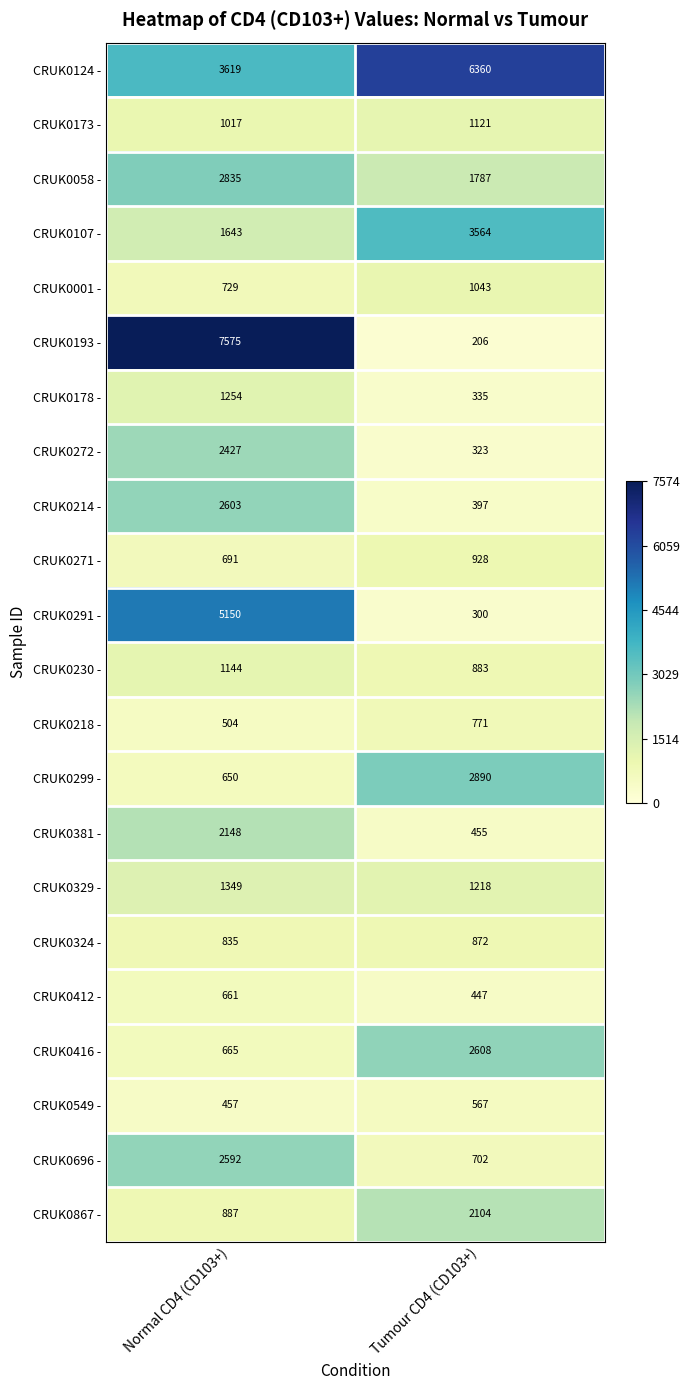

Count the number of data series in this chart.

22